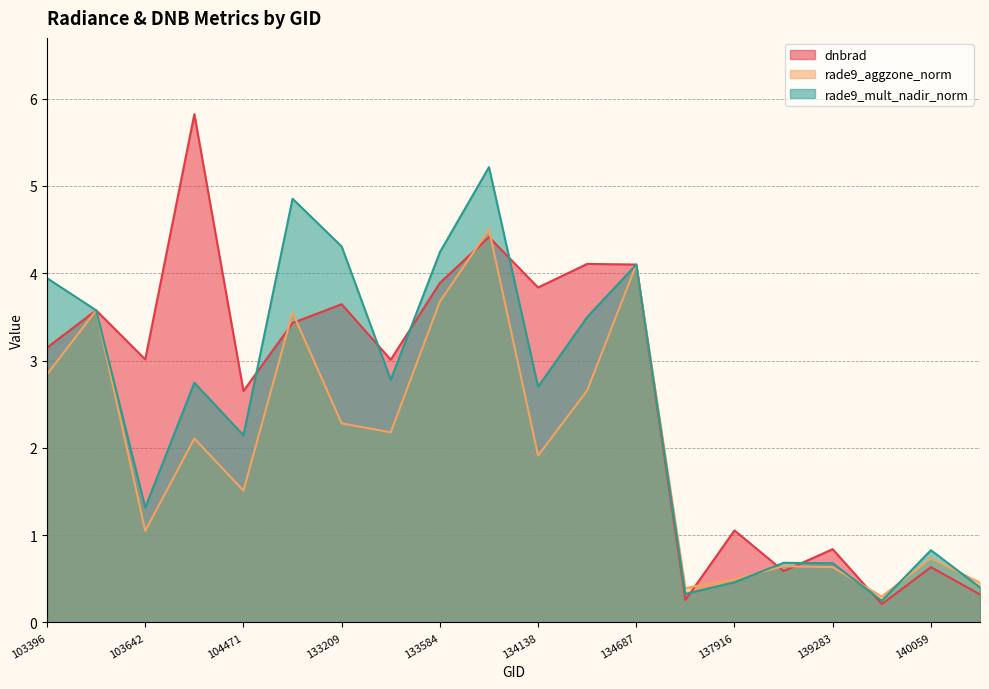

How many interior local peaks does the rade9_aggzone_norm series have?

7